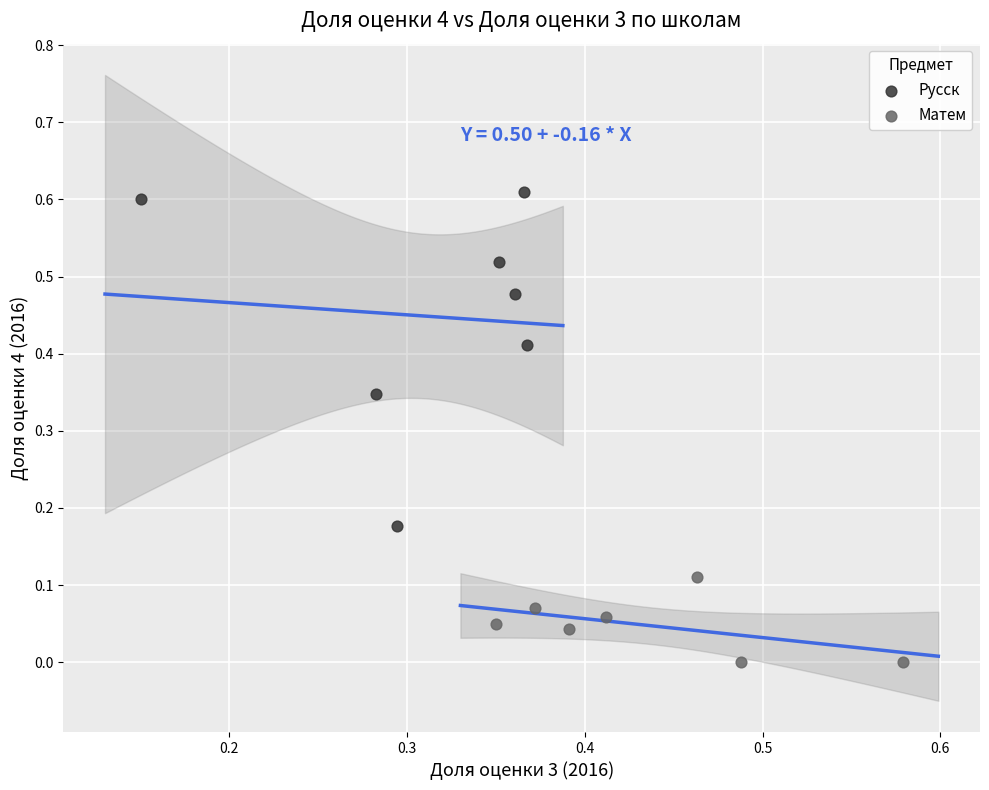

Which series contains the highest Y value?

Русск